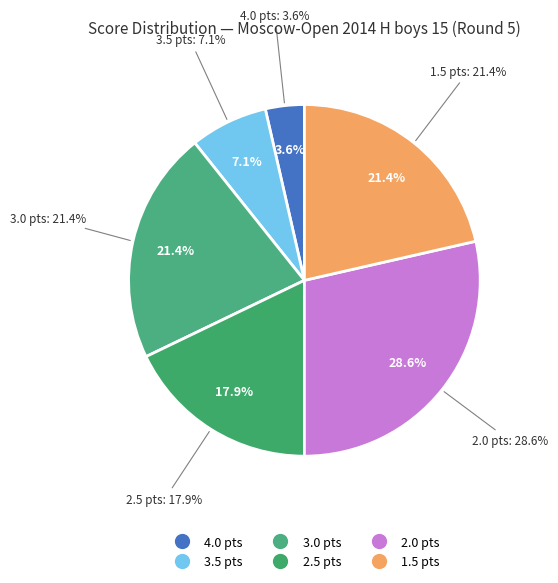

Is it true that Ginosyan Razmik is 18% of the pie?

False